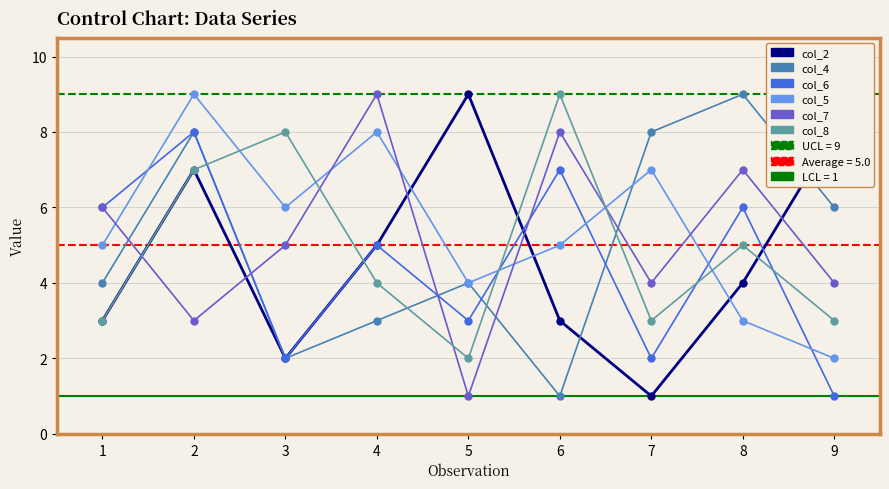

Reading left to right, what are all the values shown in this chart?

col_2: 3	7	2	5	9	3	1	4	8
col_4: 4	8	2	3	4	1	8	9	6
col_6: 6	8	2	5	3	7	2	6	1
col_5: 5	9	6	8	4	5	7	3	2
col_7: 6	3	5	9	1	8	4	7	4
col_8: 3	7	8	4	2	9	3	5	3